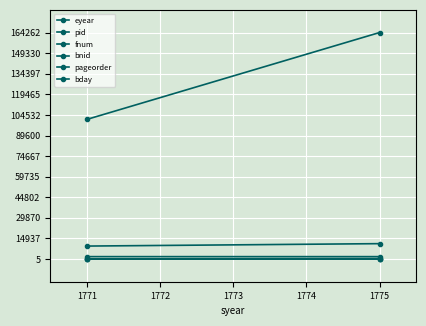

Count the pid values in the range 9431 to 11186.

2